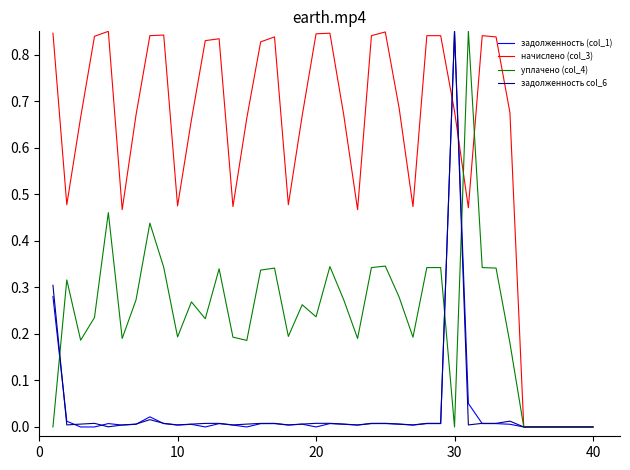

Which series has the largest total across all categories?

начислено (col_3)